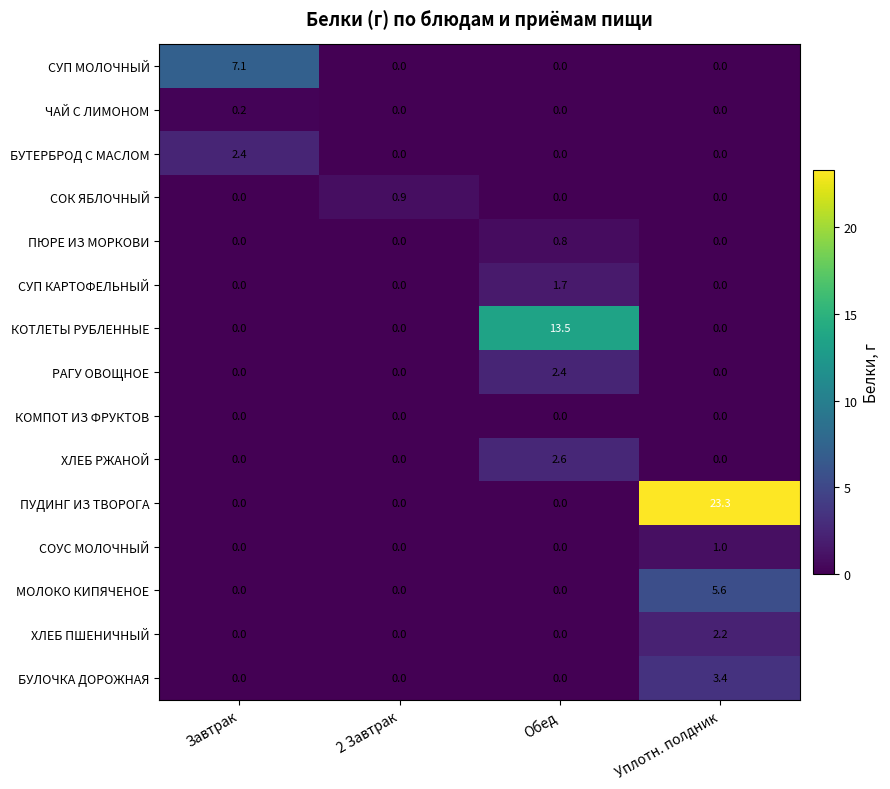

What is the approximate value of МОЛОКО КИПЯЧЕНОЕ at Уплотн. полдник?

5.6